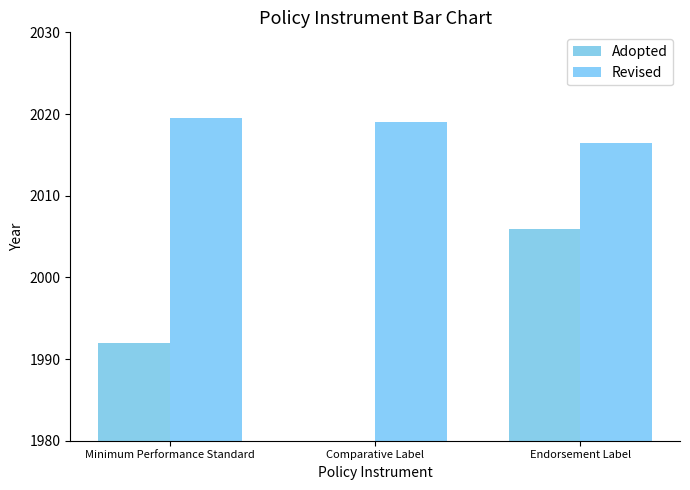

Where is Adopted nearest to the value 1992?

Minimum Performance Standard